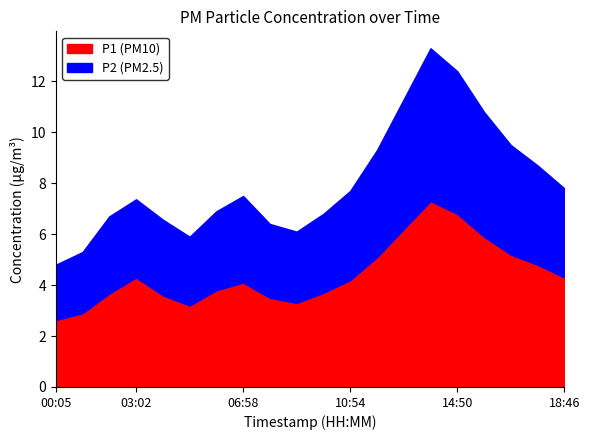

How many series are shown in this chart?

2